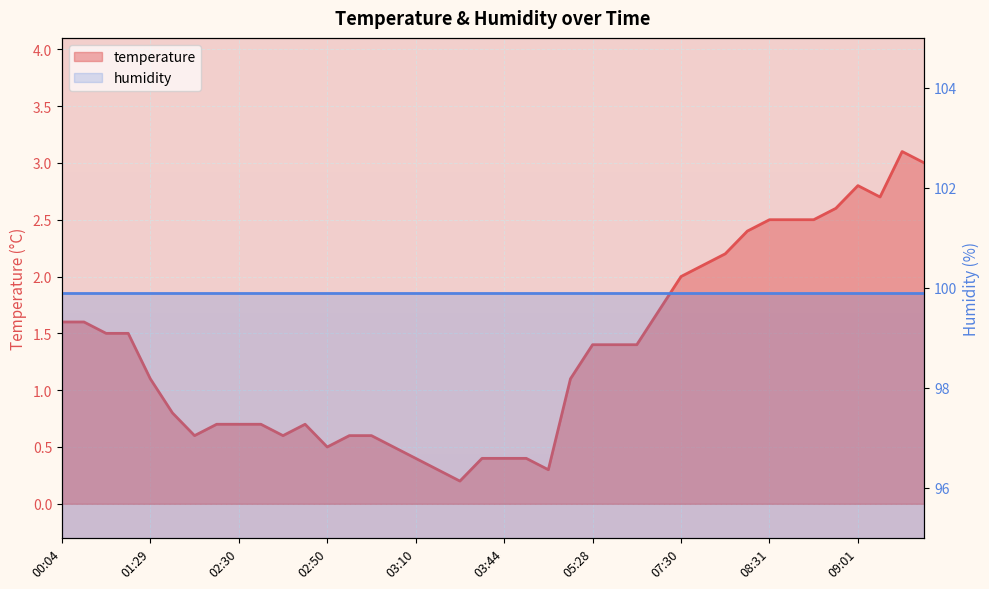

At which category does the data reach its first local valley?

02:13